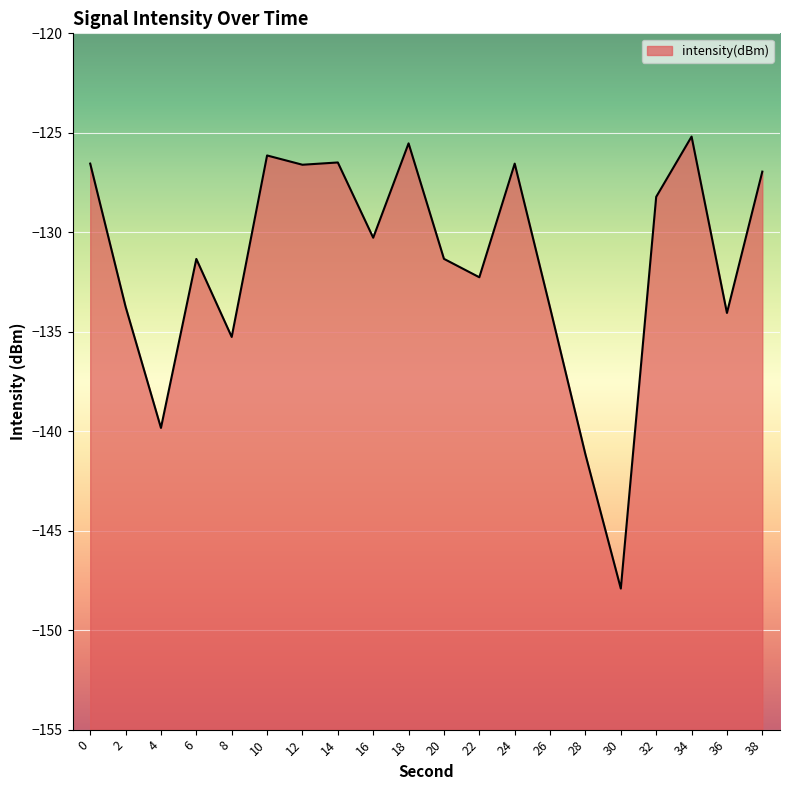

Rank the categories by value from lowest to highest.

30, 28, 4, 8, 36, 26, 2, 22, 6, 20, 16, 32, 38, 12, 24, 0, 14, 10, 18, 34